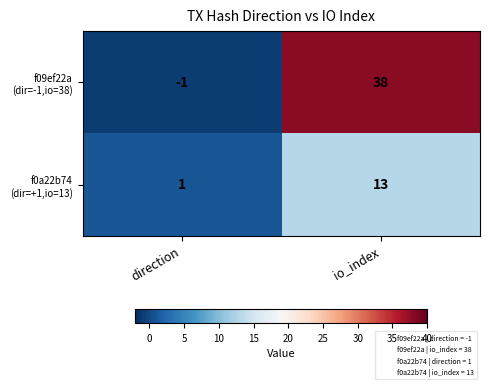

At which category is the sum across all series the highest?

io_index